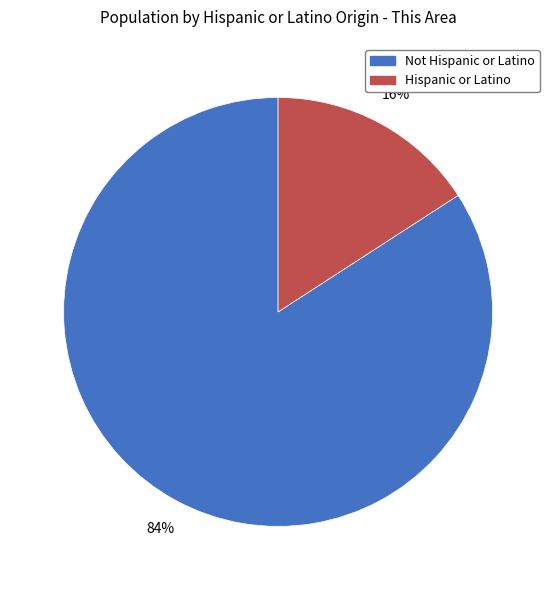

To the nearest percent, what percentage of the pie is Hispanic or Latino?

16%